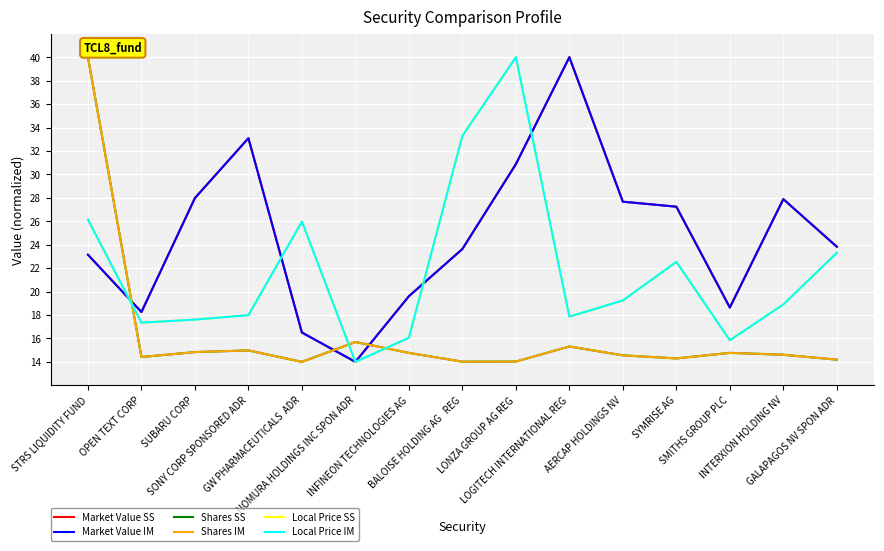

Where is the first local maximum for Shares IM?

SONY CORP SPONSORED ADR